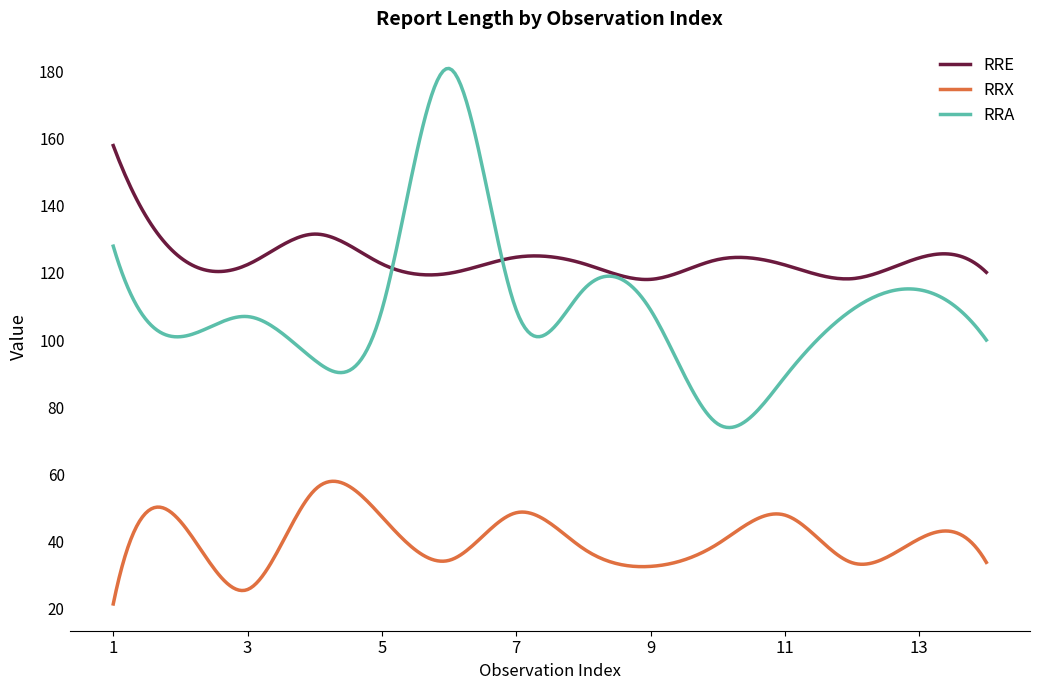

What is the greatest value displayed?

181.0